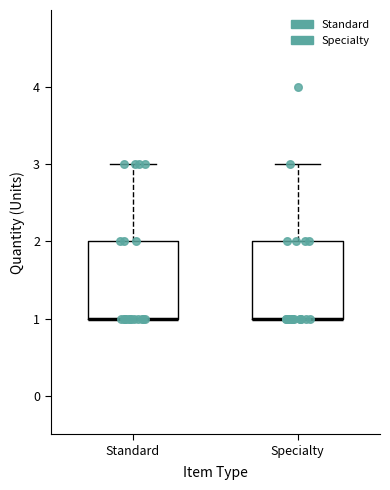

Reading left to right, read every box against the y-axis: the position of its median line, the range the box covers, and the ends of its whiskers. The values are not printed on the chart, so give them approximately, as read against the axis.

Standard: median 1 (drawn on the box's lower edge), box 1 to 2, whiskers 1 to 3
Specialty: median 1 (drawn on the box's lower edge), box 1 to 2, whiskers 1 to 3